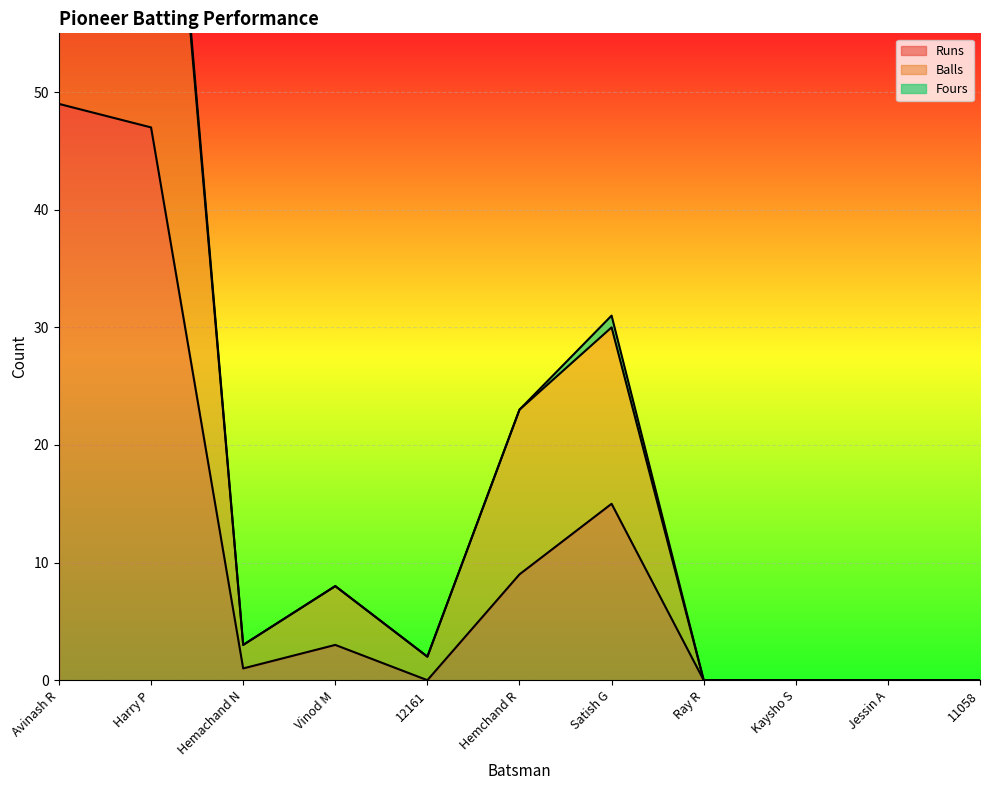

At which label is Runs closest to 24?

Satish G